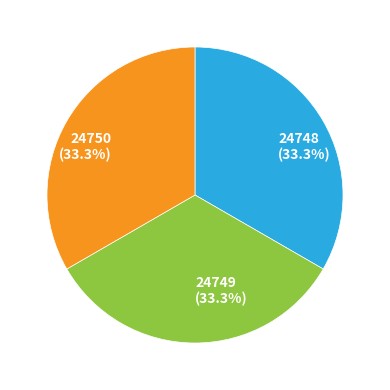

Is it true that 24748 is 19% of the pie?

False